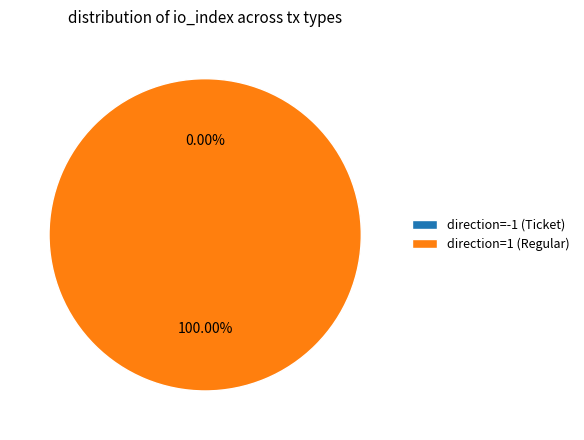

Which slice is the smallest?

direction=-1 (Ticket)